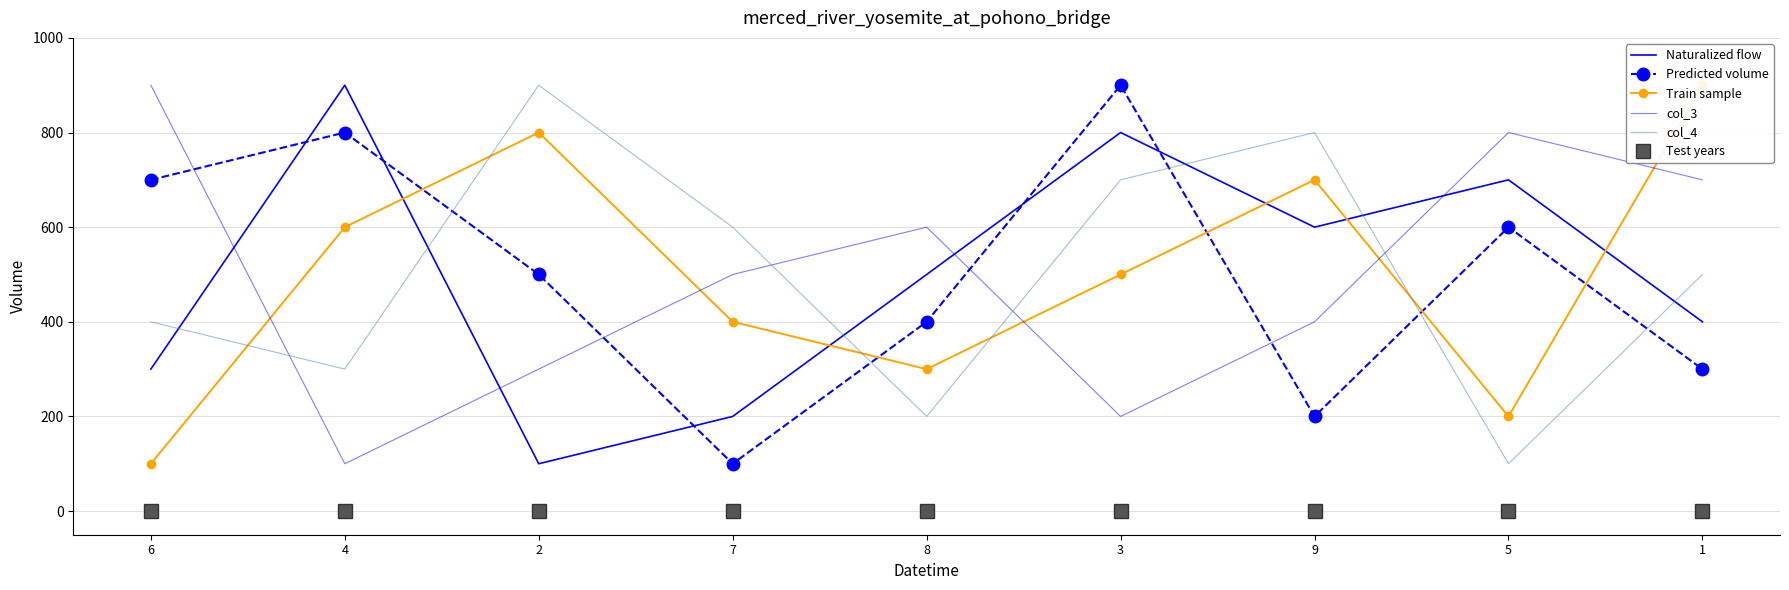

Rank the series by their maximum value, from lowest to highest.

Test years, Naturalized flow, Predicted volume, Train sample, col_3, col_4